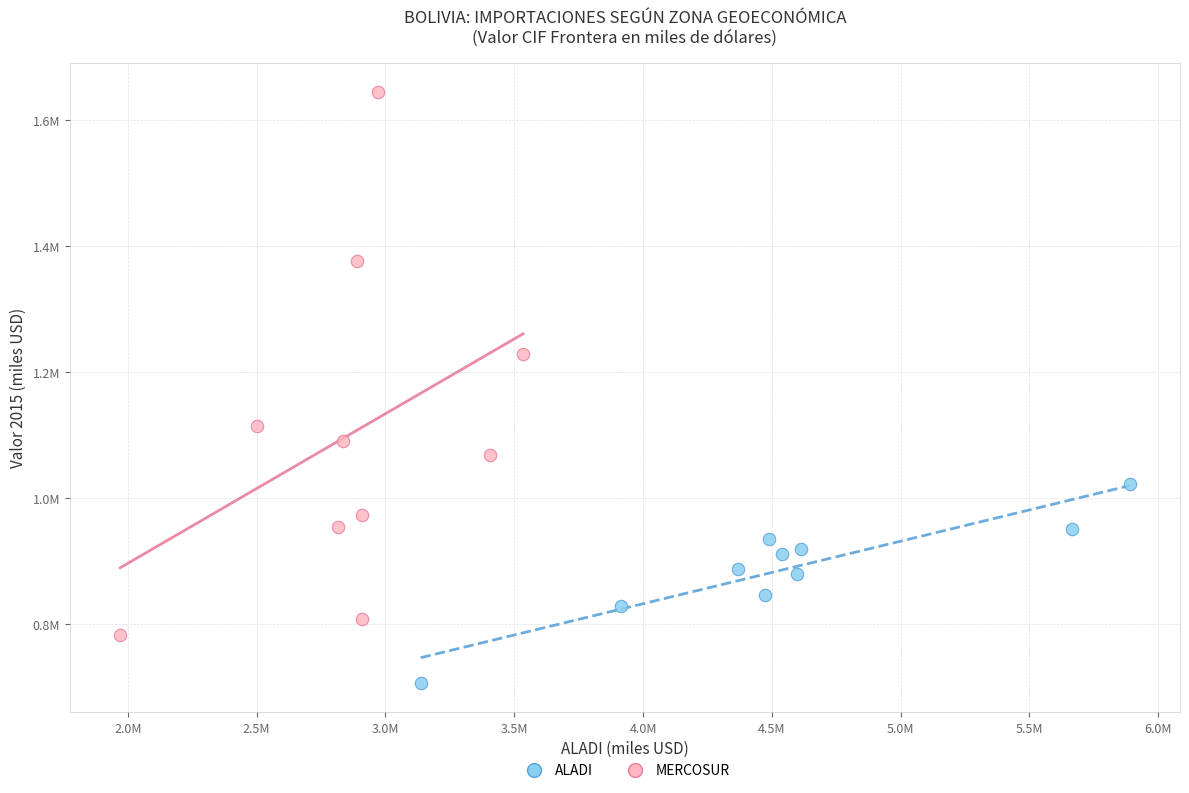

What are all the series names shown in the legend?

ALADI, MERCOSUR